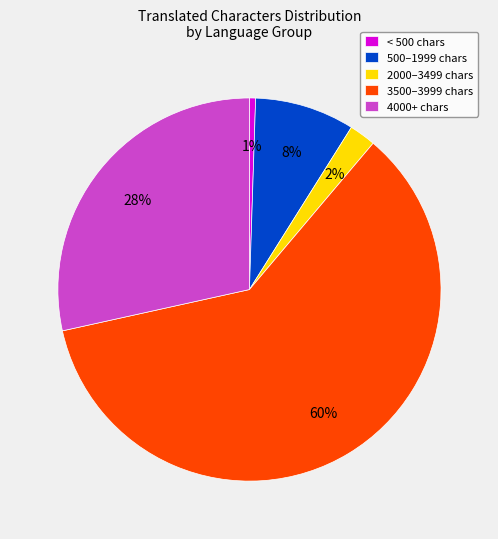

Is it true that < 500 chars is 1% of the pie?

True